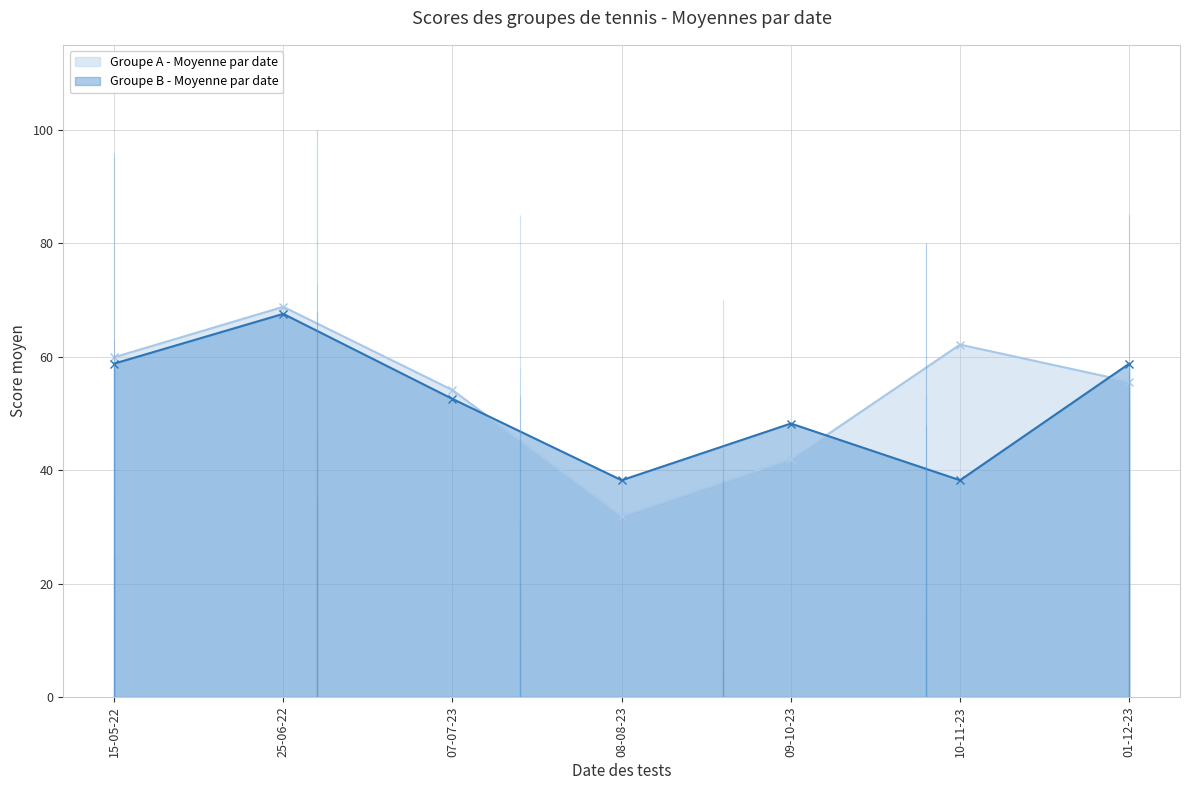

Reading left to right, transcribe all the data shown in this chart.

Groupe A - Moyenne par date: 59.9	68.8	54.1	31.9	41.9	62.1	55.6
Groupe B - Moyenne par date: 58.8	67.6	52.6	38.2	48.2	38.2	58.8